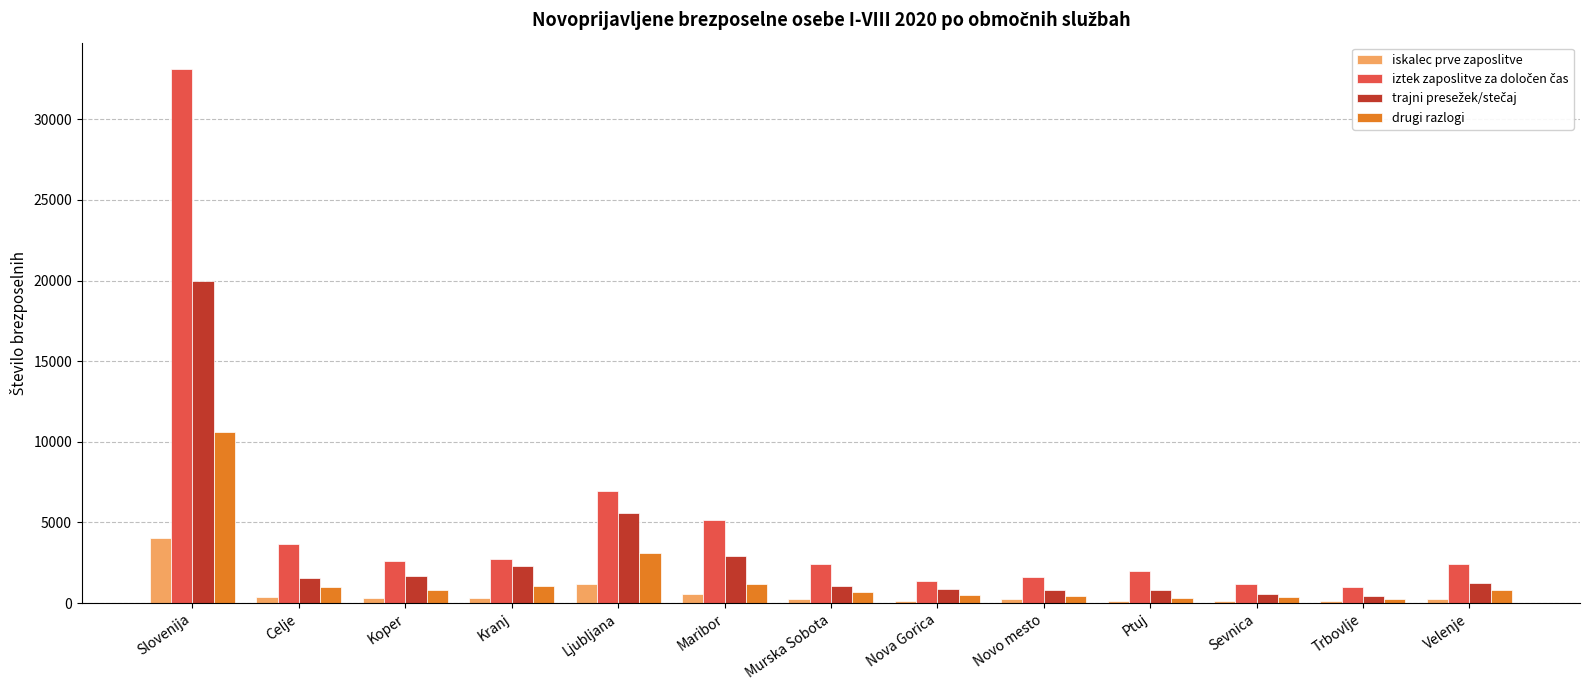

What is the difference between the highest and lowest values at Kranj?

2433